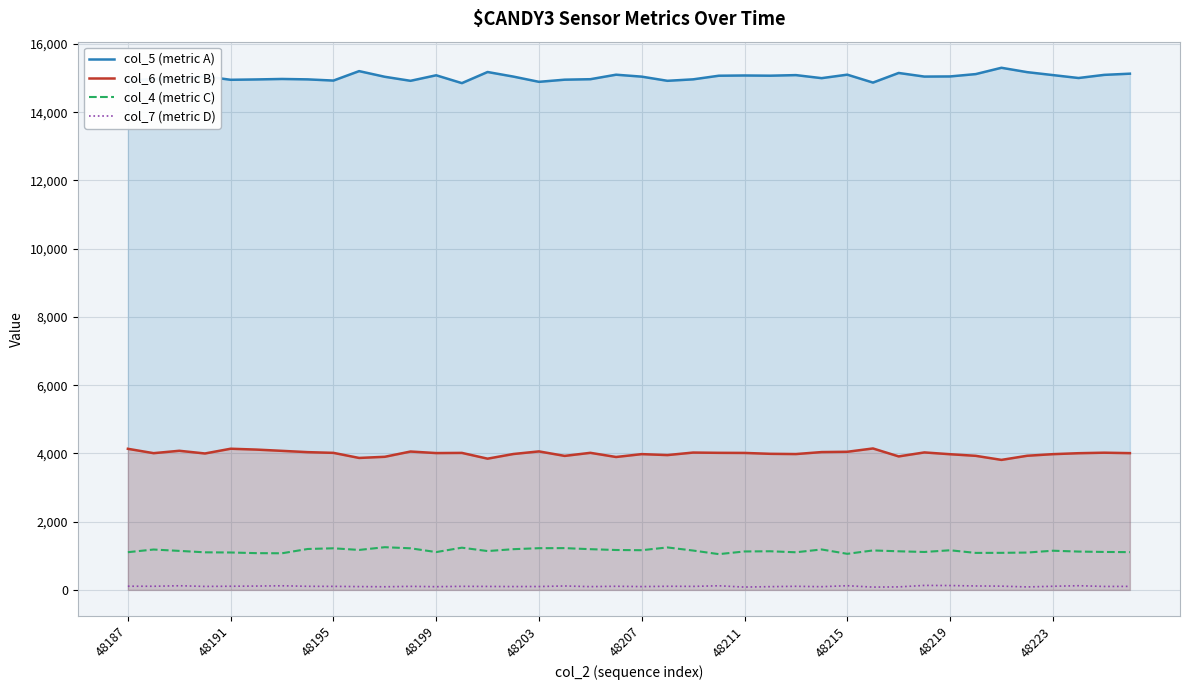

Does the chart display data point markers on the line(s)?

No